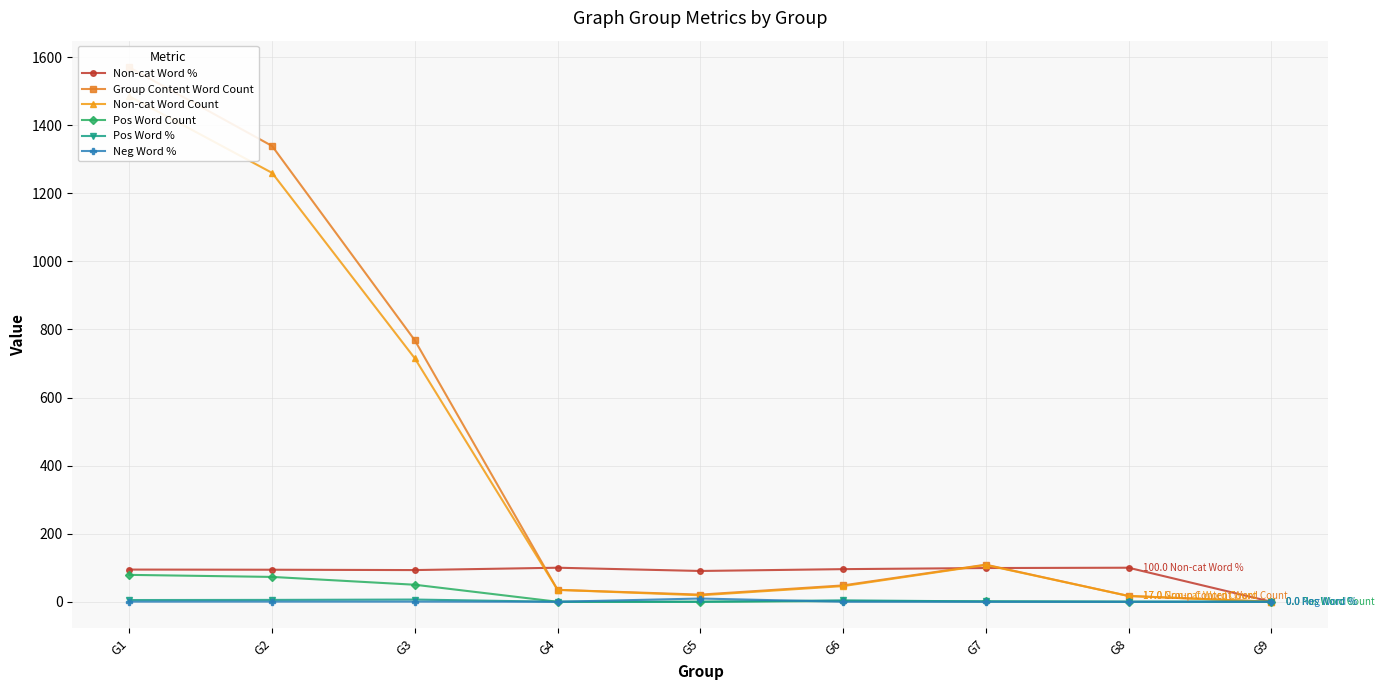

True or false: Non-cat Word Count has a value of 46.0 at G6.

True